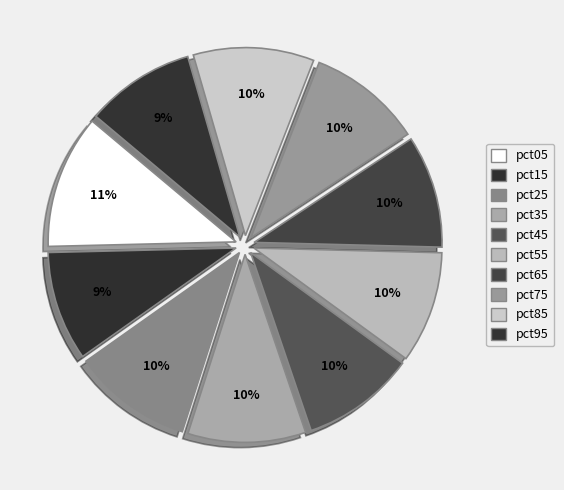

Which has a higher value, pct95 or pct65?

pct65